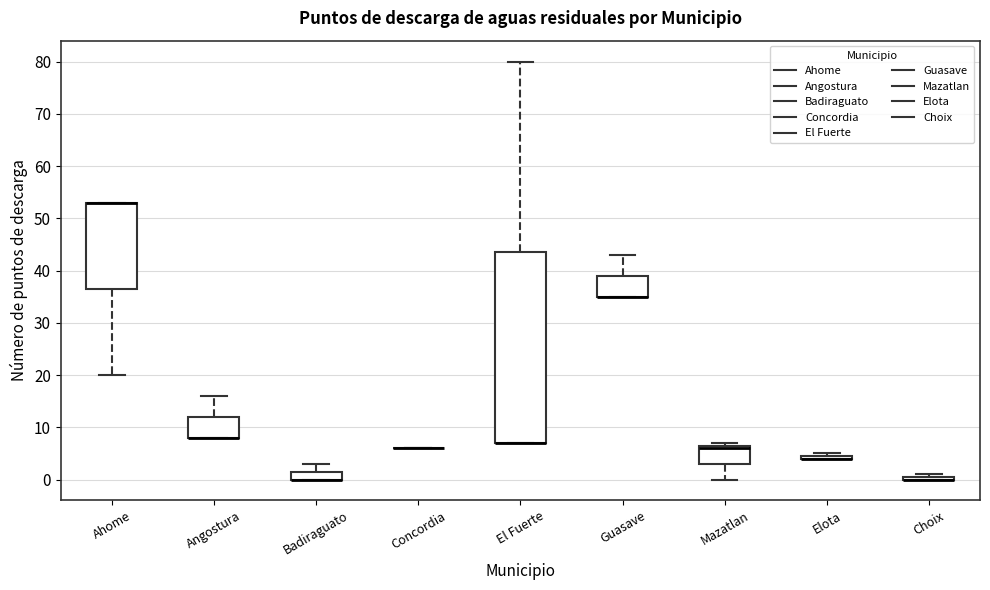

Reading left to right, transcribe this box plot: for each box, give where its median line is, the range the box spans, and where its two whiskers end, as read against the y-axis. The values are not printed on the chart, so give them approximately, as read against the axis.

Ahome: median 53 (drawn on the box's upper edge), box 37 to 53, whiskers 20 to 53
Angostura: median 8 (drawn on the box's lower edge), box 8 to 12, whiskers 8 to 16
Badiraguato: median 0 (drawn on the box's lower edge), box 0 to 2, whiskers 0 to 3
Concordia: box collapsed to a line at 6, whiskers 6 to 6
El Fuerte: median 7 (drawn on the box's lower edge), box 7 to 44, whiskers 7 to 80
Guasave: median 35 (drawn on the box's lower edge), box 35 to 39, whiskers 35 to 43
Mazatlan: median 6, box 3 to 7, whiskers 0 to 7 (just above the box's upper edge)
Elota: box collapsed to a line at 4, whiskers 4 to 5
Choix: box collapsed to a line at 0, whiskers 0 to 1